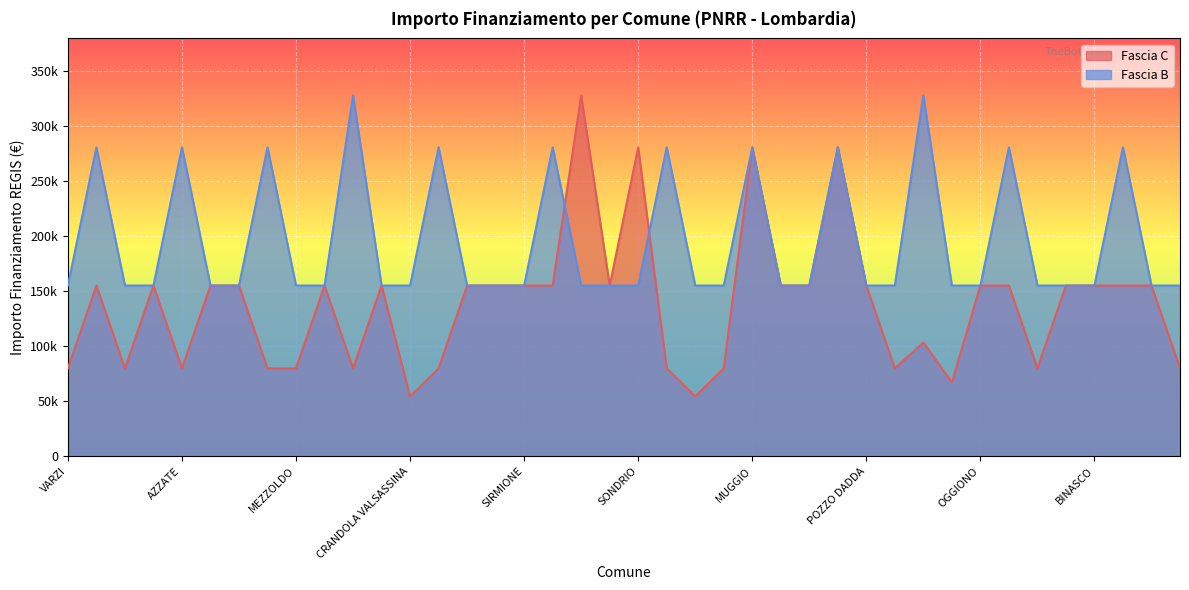

What is the ratio of the value at LANZADA to the value at POZZO DADDA?

0.4